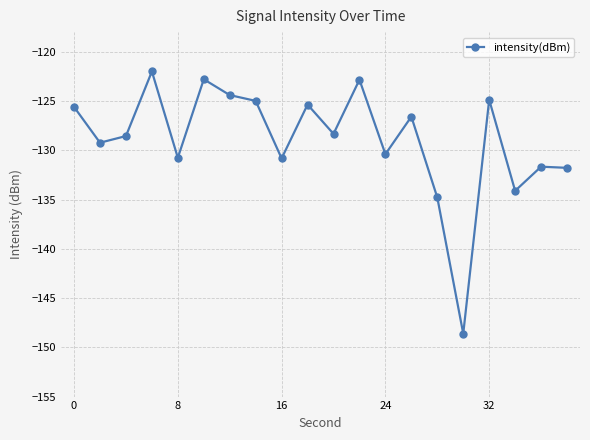

What is the sum of all values?

-2578.4